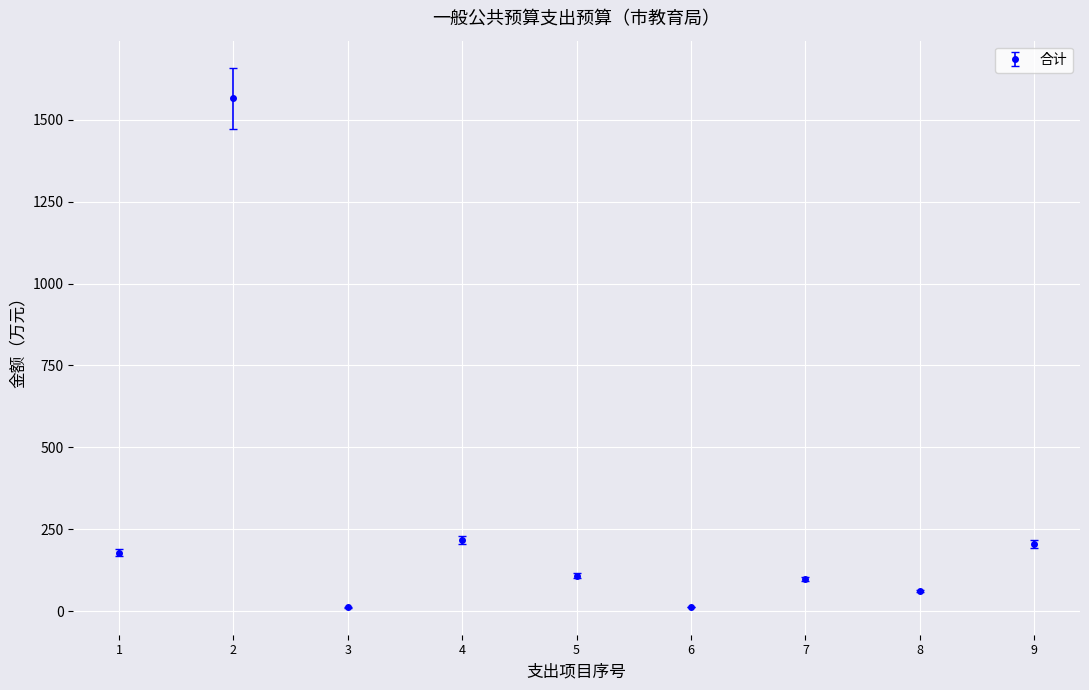

Approximately how many times larger is the value at 9 compared to 4?

0.9